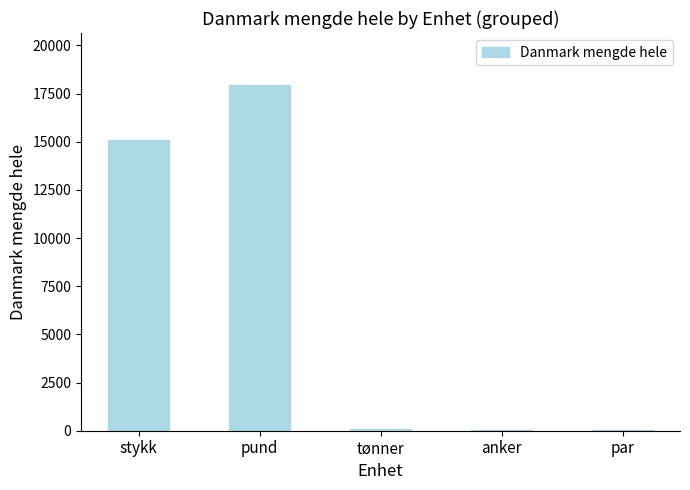

What is the sum of all values?

33180